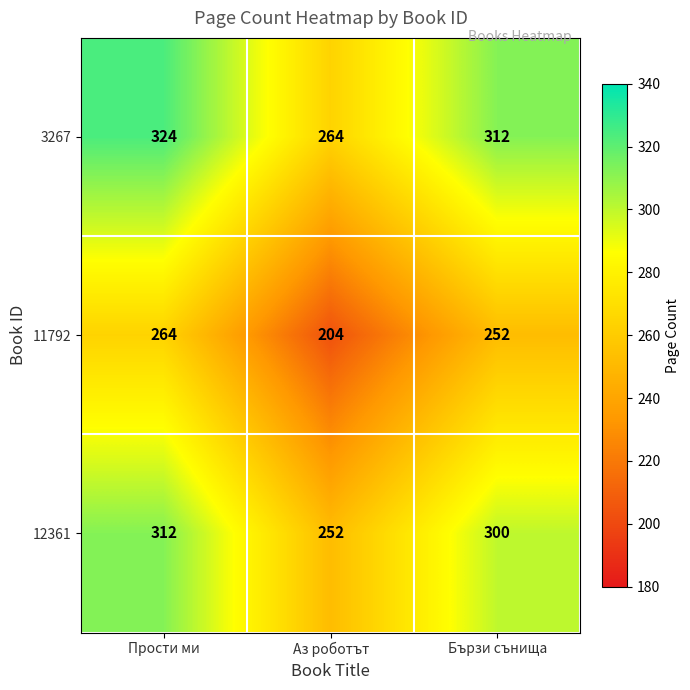

How many distinct data groups are displayed?

3